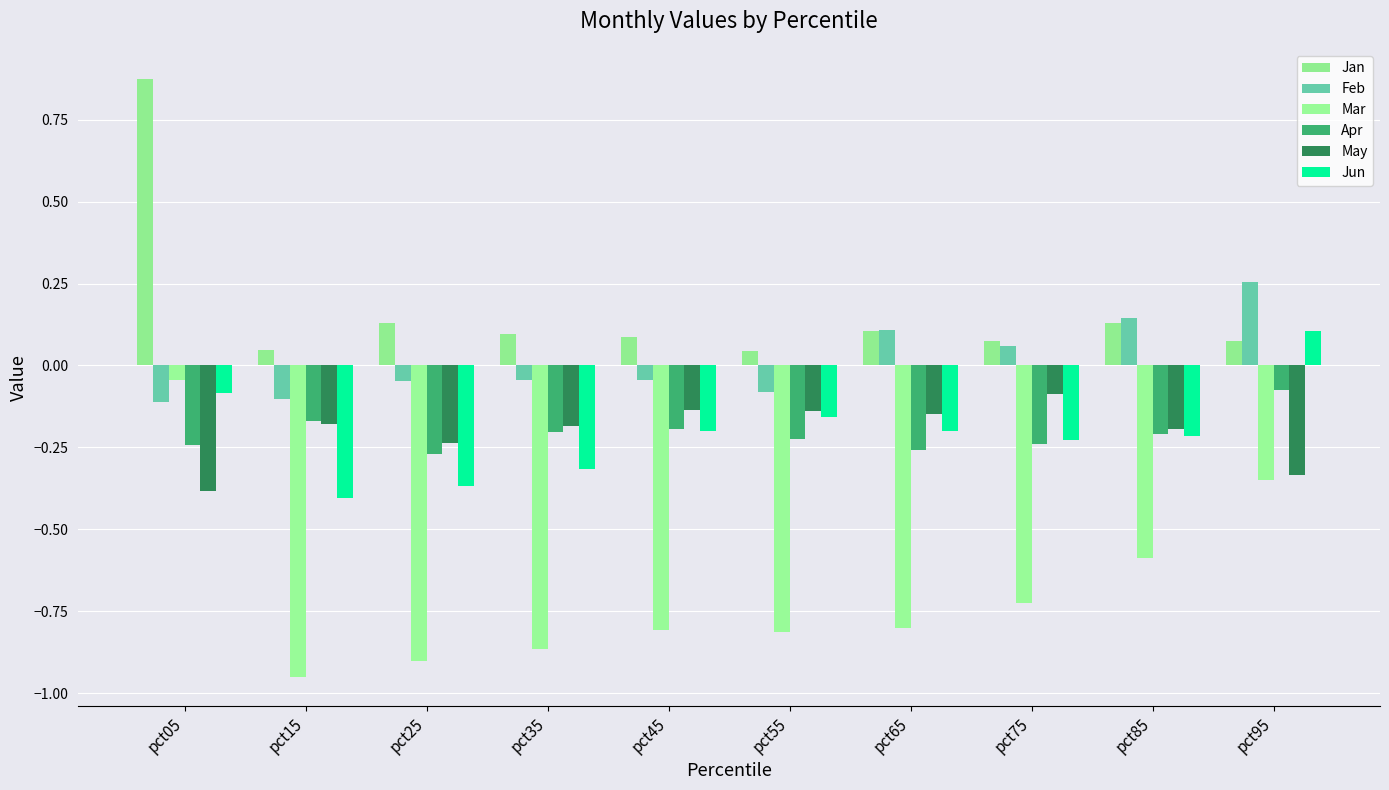

Which series has the widest spread of values?

Mar